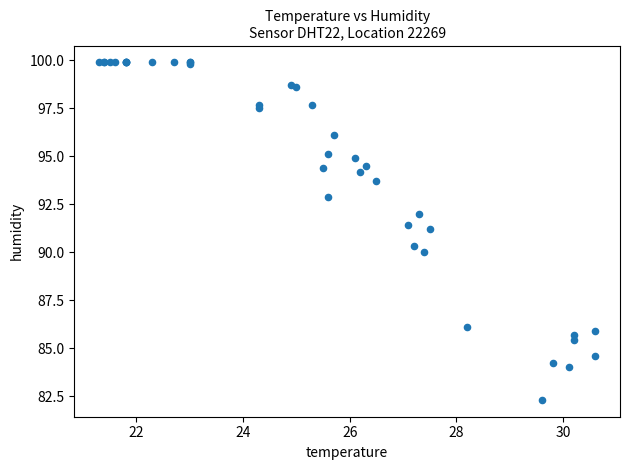

What Y value in the scatter plot is closest to 91?

91.2